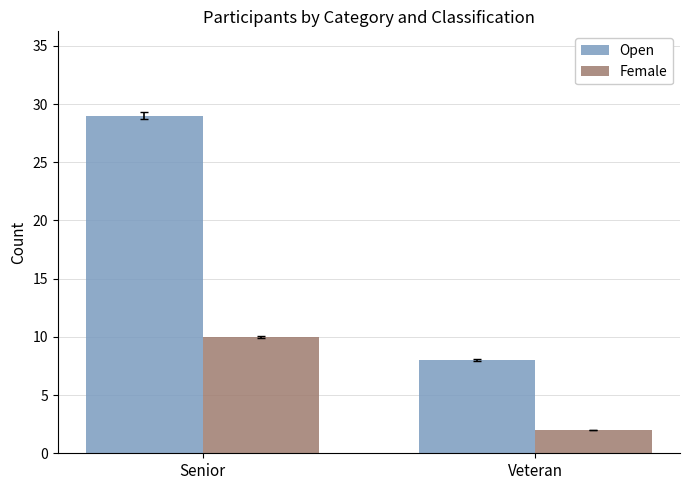

What is the sum of all Open values?

37